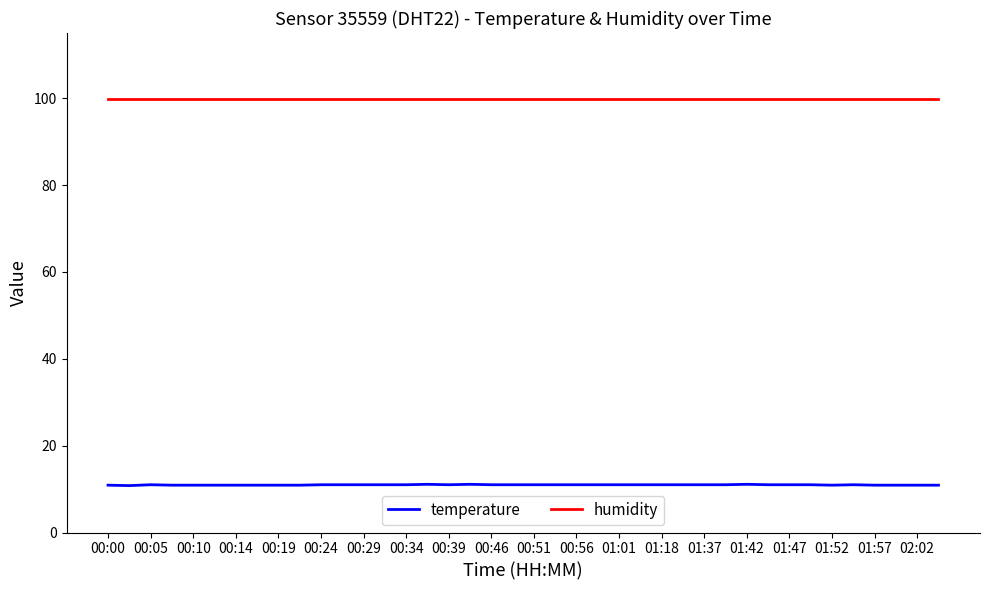

What is the lowest value of the temperature series?

10.8